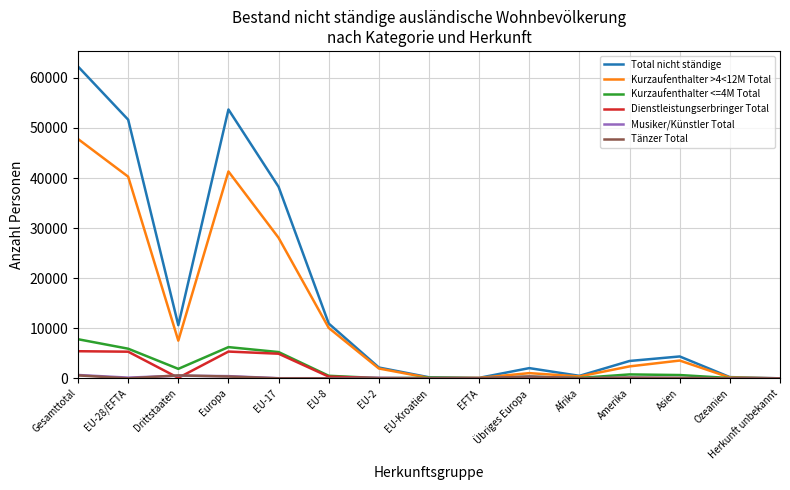

What is the difference between the Dienstleistungserbringer Total values at Ozeanien and EU-Kroatien?

6